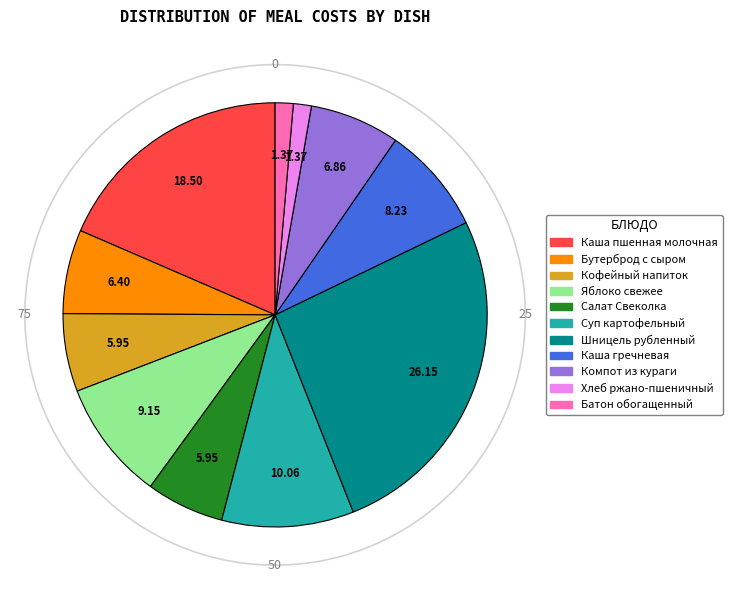

Is Салат Свеколка the majority of the pie?

No